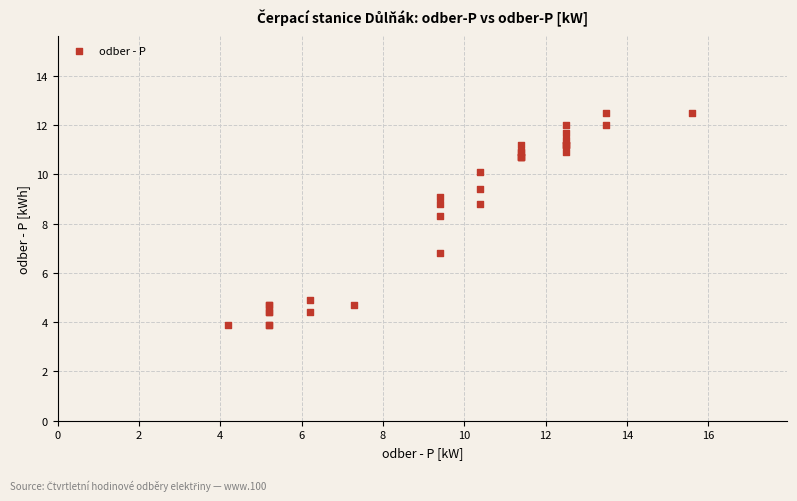

What Y value in the scatter plot is closest to 8?

8.3